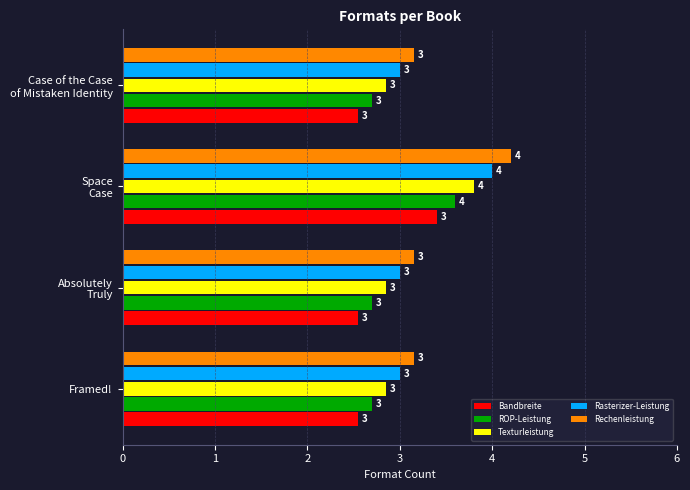

How many categories are shown in the chart?

4